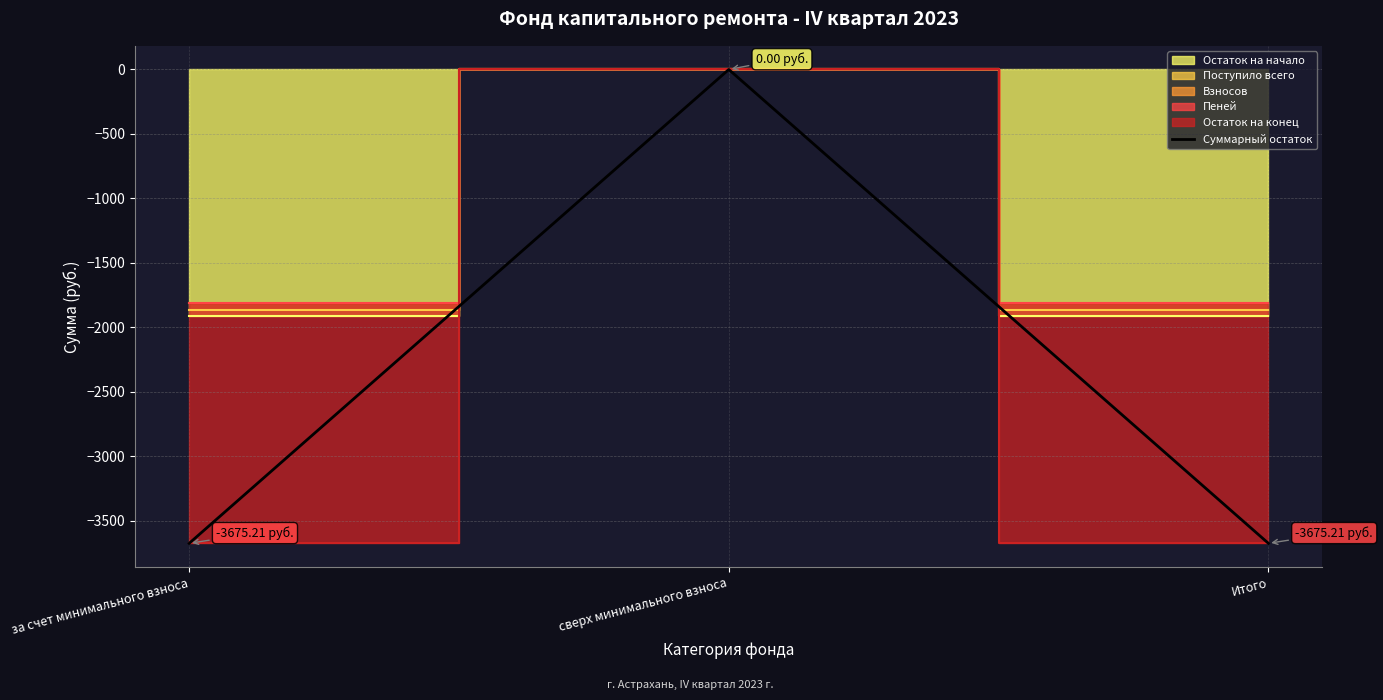

Reading left to right, list all the values displayed in this chart.

за счет минимального взноса=-3675.2	сверх минимального взноса=0.0	Итого=-3675.2